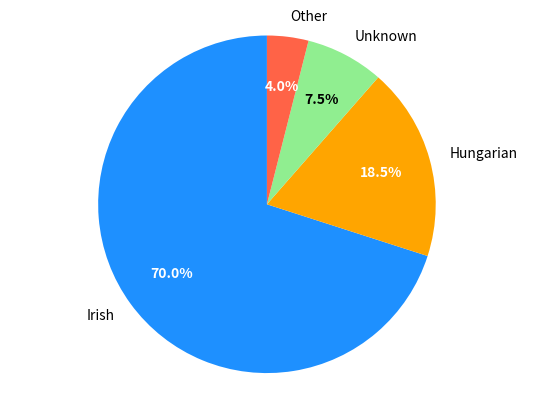

Is it true that Irish is 61% of the pie?

False